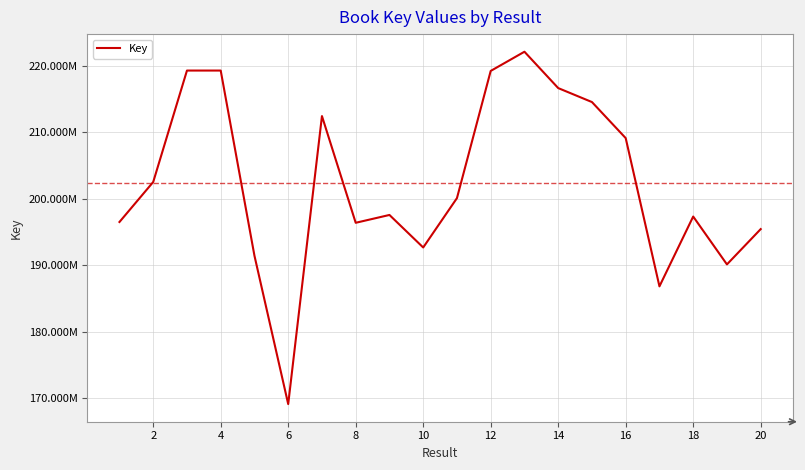

Is this an area chart (filled region under the line)?

No